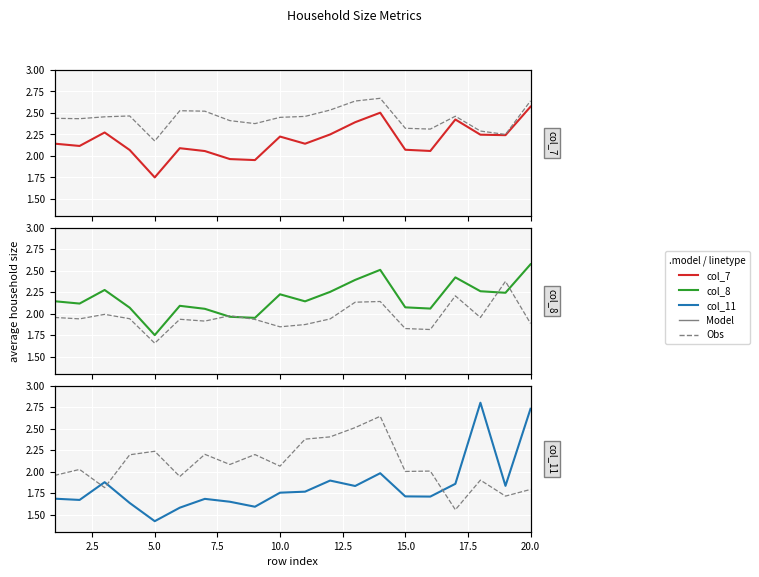

What is the value of the col_11 point at the 2nd from the left?

1.7